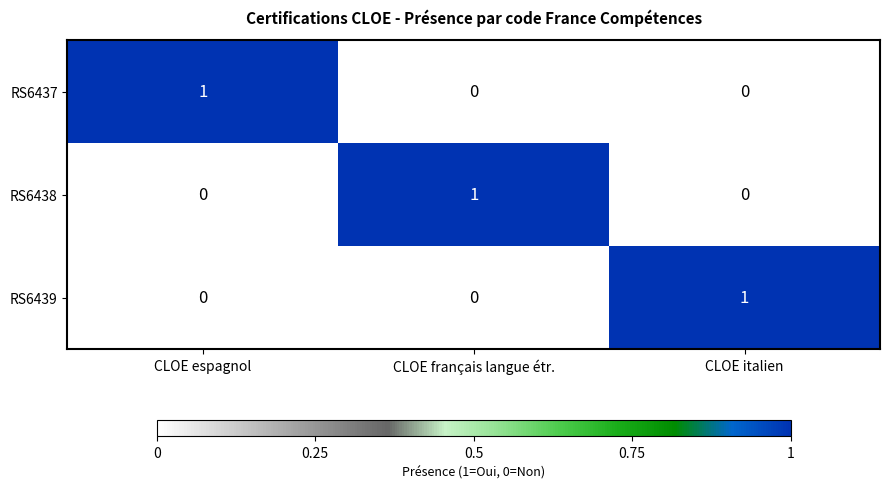

How many RS6437 values are between 0 and 1?

3